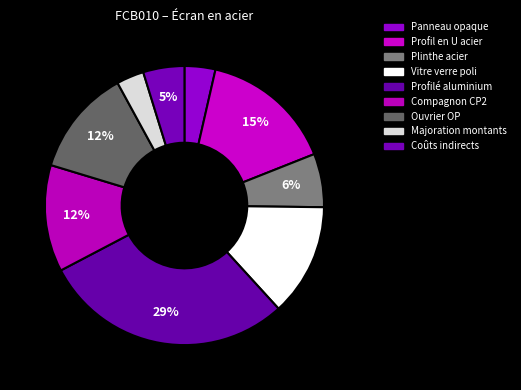

Rank the categories by value from lowest to highest.

Majoration montants, Panneau opaque, Coûts indirects, Plinthe acier, Compagnon CP2, Ouvrier OP, Vitre verre poli, Profil en U acier, Profilé aluminium